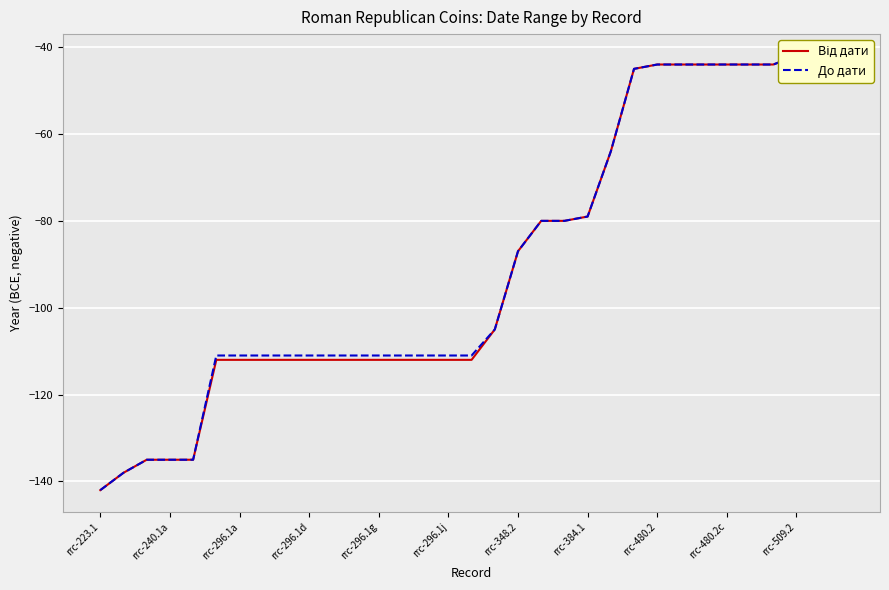

What is the sum of the До дати values at rrc-240.1a and rrc-223.1?

-280